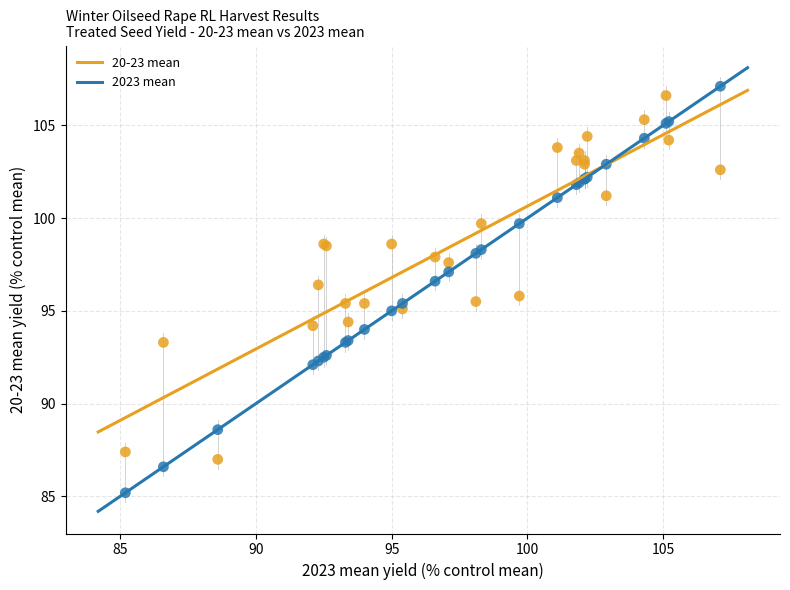

What is the X range (max minus min) for the scatter plot?

21.9